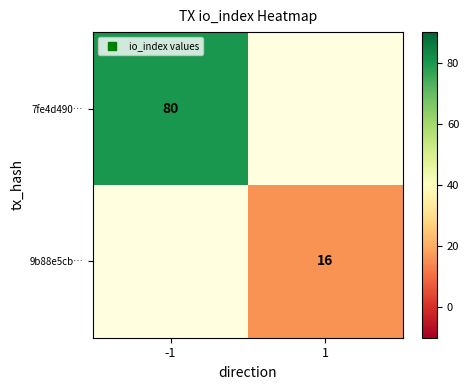

The value of 9b88e5cb… at 1 is 4. True or false?

False